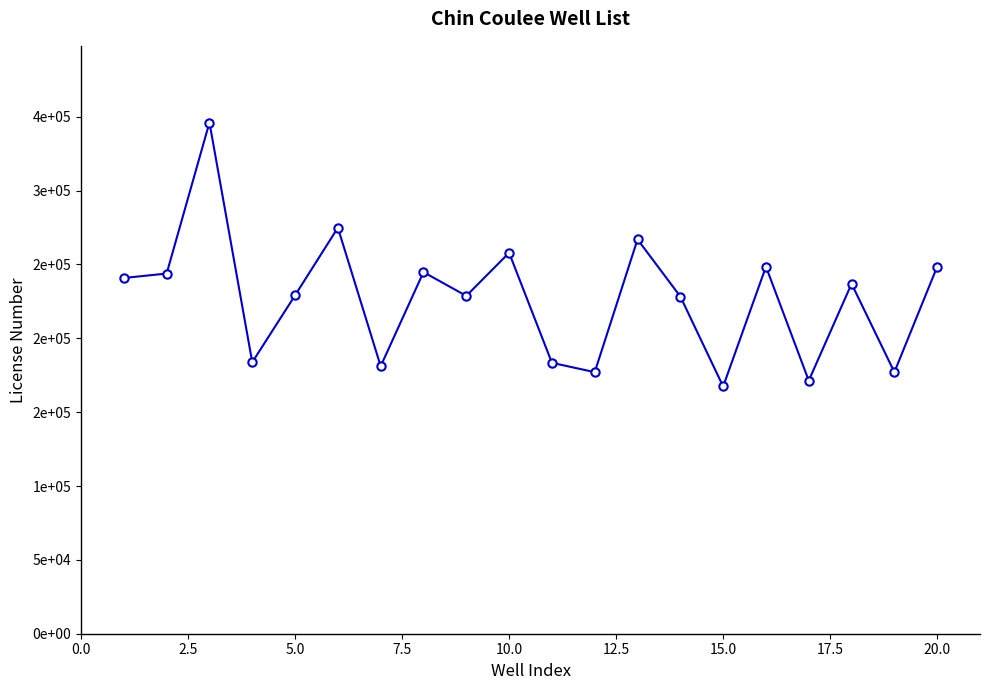

Is this an area chart (filled region under the line)?

No